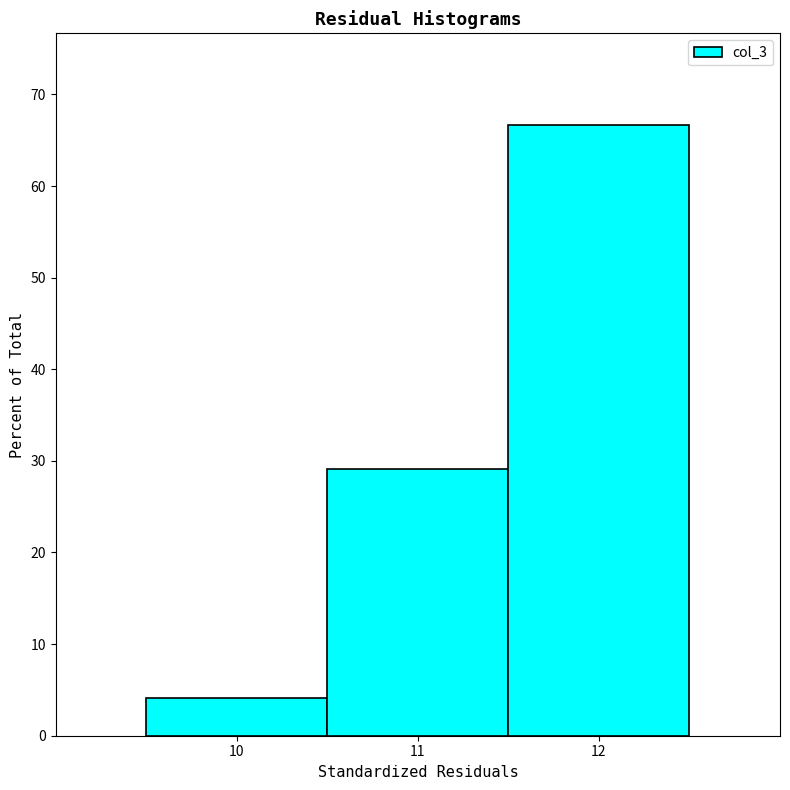

Reading left to right, list every bar in this chart as the range it spans on the x-axis followed by its height. The values are not printed on the chart, so give them approximately, as read against the axis.

9.5 to 10.5: 4
10.5 to 11.5: 29
11.5 to 12.5: 67